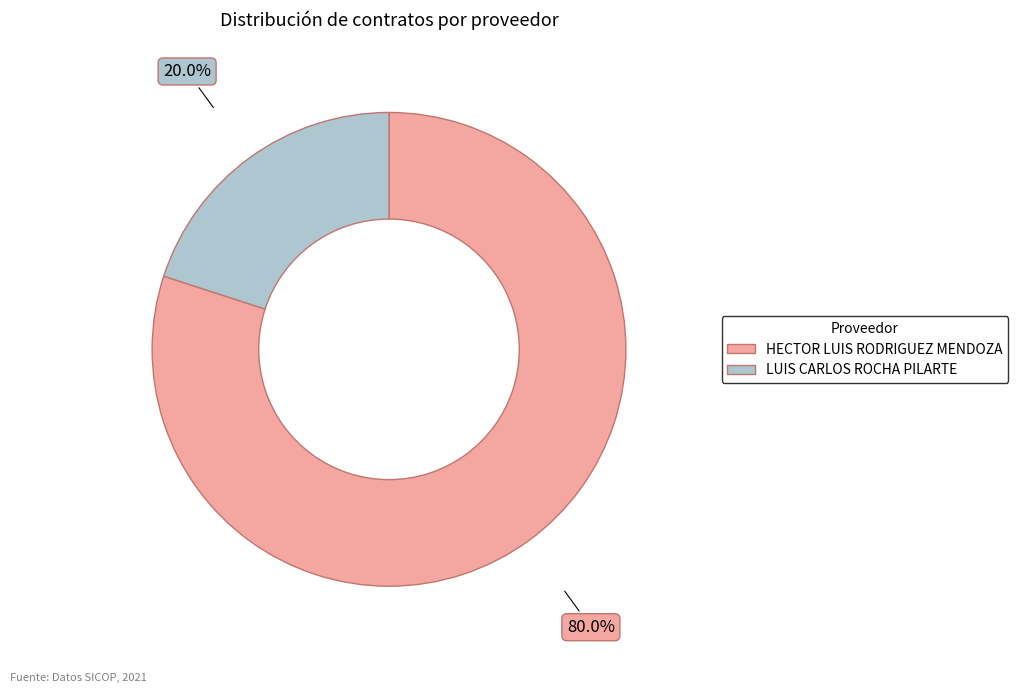

Rank the categories by value from lowest to highest.

LUIS CARLOS ROCHA PILARTE, HECTOR LUIS RODRIGUEZ MENDOZA